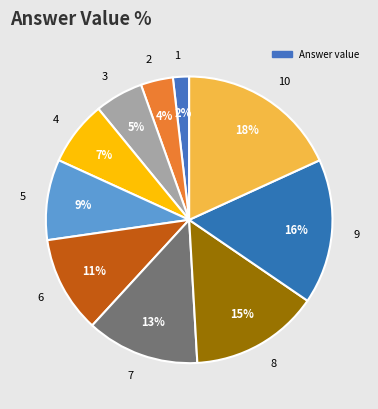

Rank the categories by value from lowest to highest.

1, 2, 3, 4, 5, 6, 7, 8, 9, 10